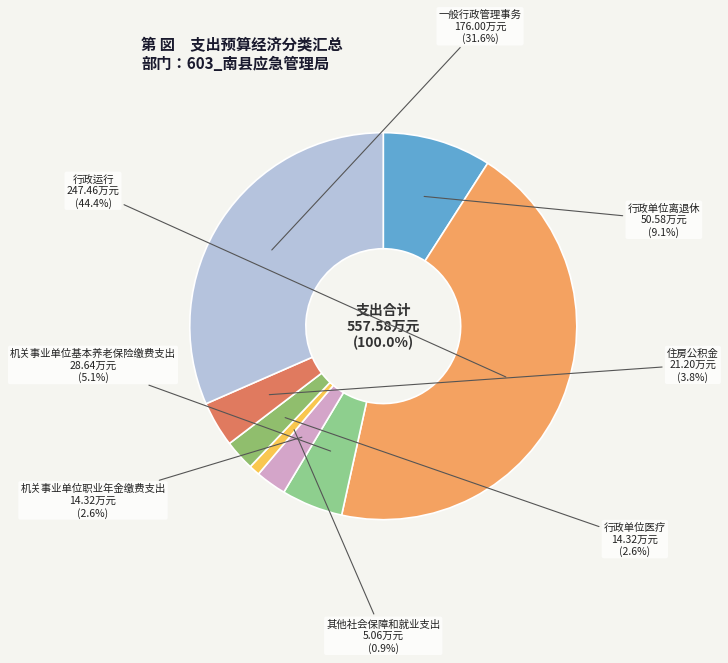

Is the sum of 一般行政管理事务 and 行政单位医疗 greater than half?

No